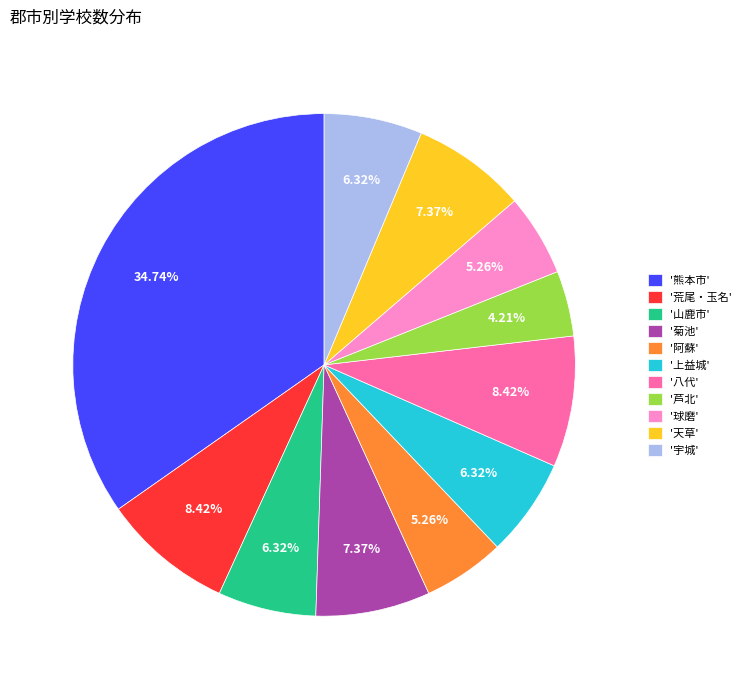

What is the largest slice in the pie chart?

'熊本市'